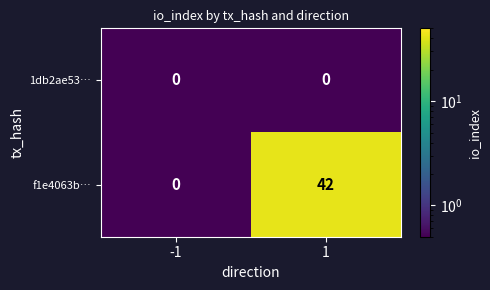

How many data points does each series have?

2